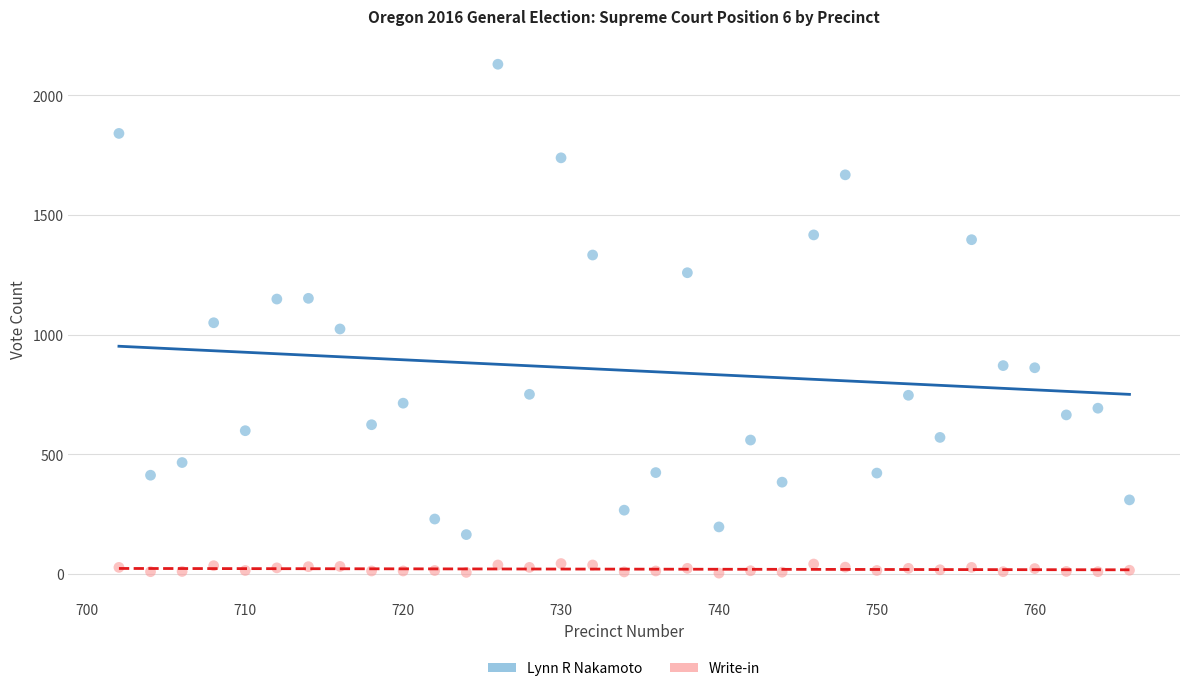

Which series reaches the maximum Y coordinate?

Lynn R Nakamoto